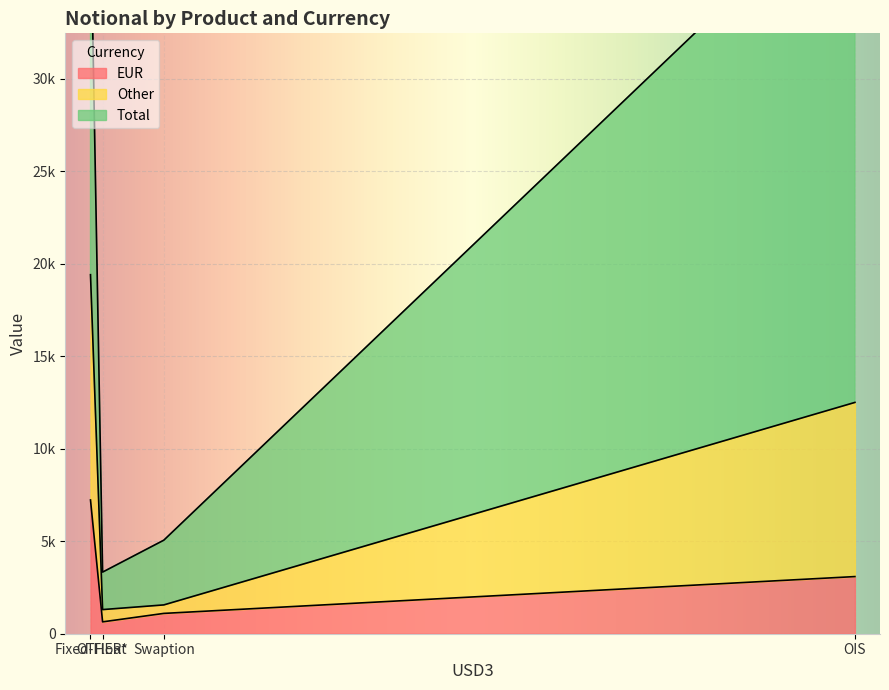

What are all the series names shown in the legend?

EUR, Other, Total